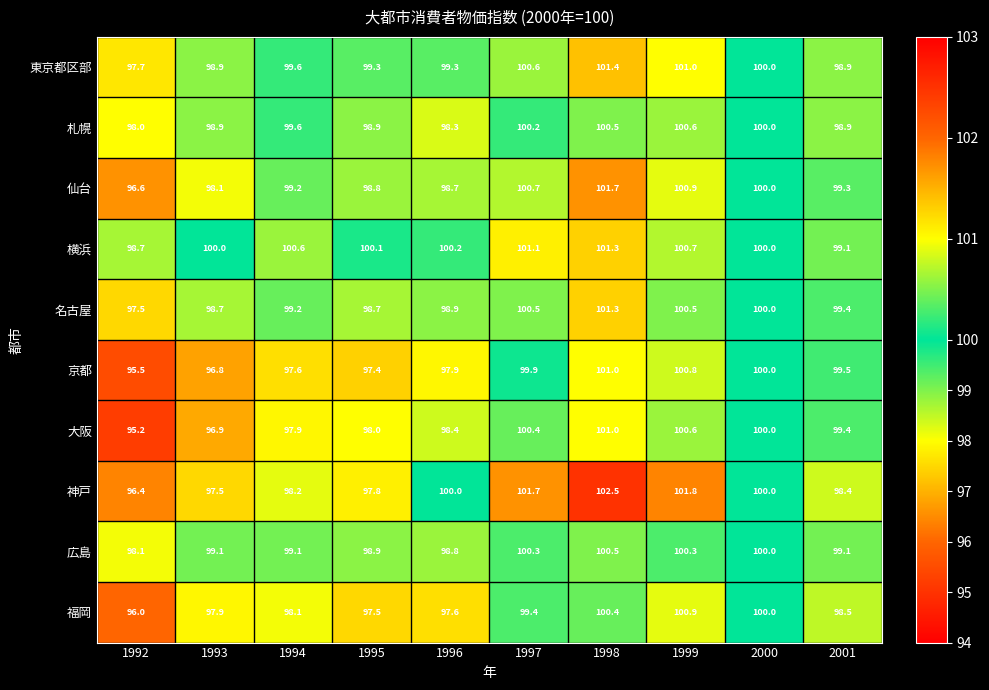

What is the sum of all 京都 values?

986.4